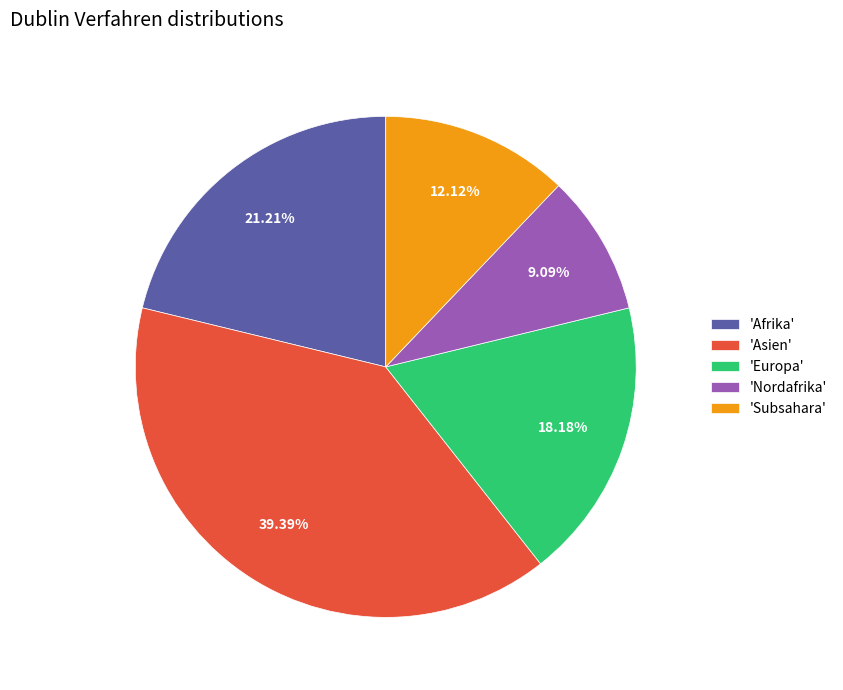

What is the smallest slice in the pie chart?

'Nordafrika'